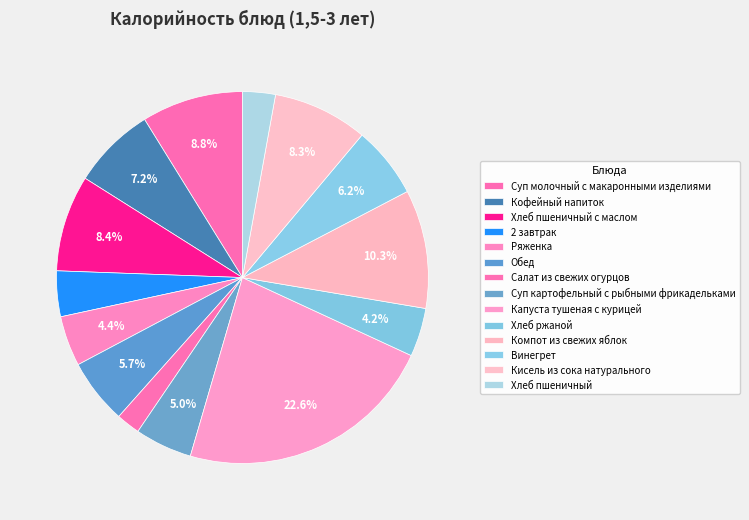

Count the number of slices in the pie.

14